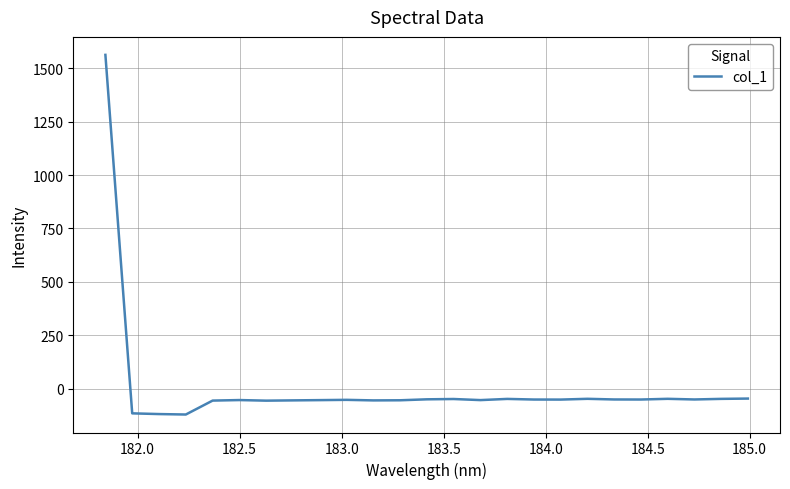

What is the greatest value displayed?

1563.2